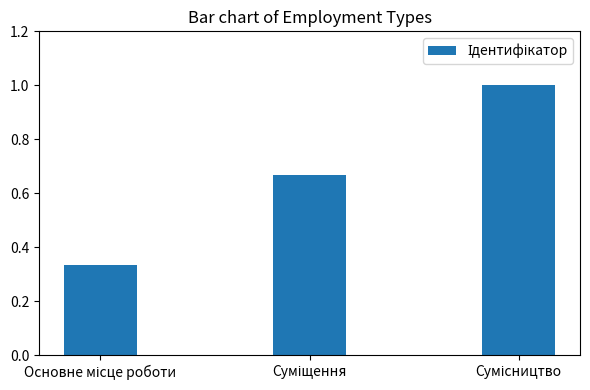

What is the value of the 3rd bar from the left?

1.0